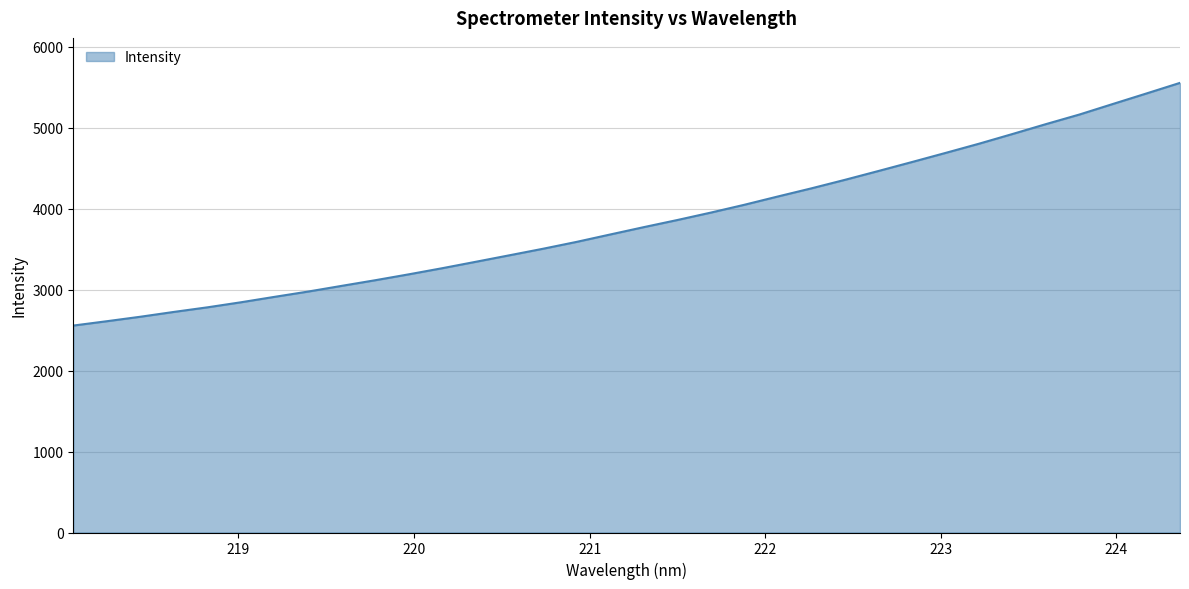

Reading left to right, extract all data points from this chart.

2557.4	2611.1	2666.5	2726.2	2783.0	2845.6	2912.6	2977.9	3048.4	3118.0	3191.0	3266.9	3346.3	3426.4	3507.0	3591.8	3683.1	3773.7	3861.7	3953.6	4050.3	4152.8	4253.3	4358.5	4467.7	4578.4	4690.8	4804.8	4924.9	5047.2	5165.8	5296.3	5426.0	5556.8